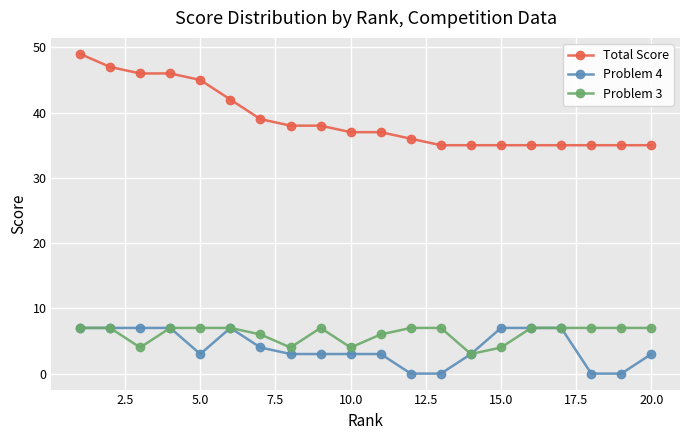

Which series has the largest total across all categories?

Total Score